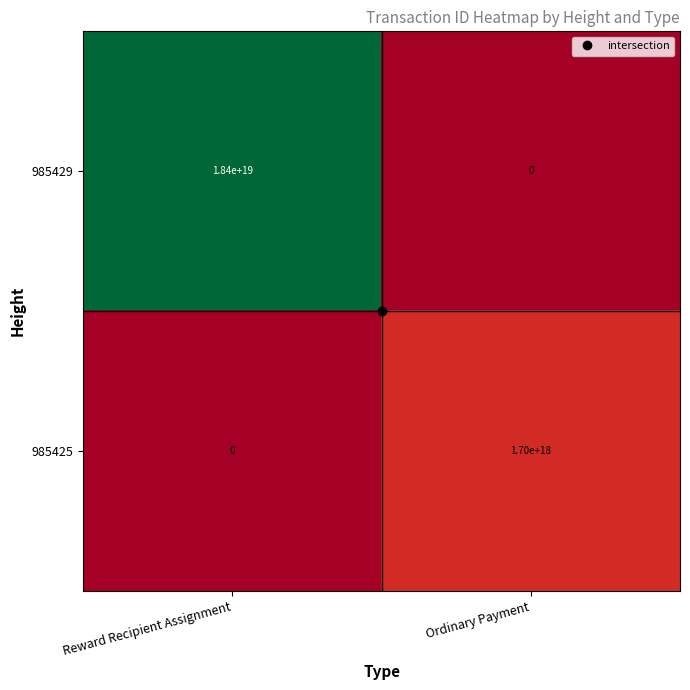

Which series has the widest spread of values?

985429